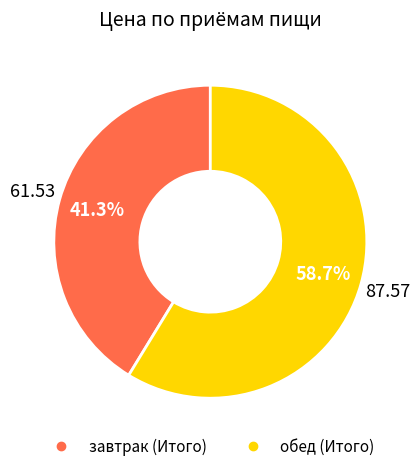

How many slices are in this pie chart?

2